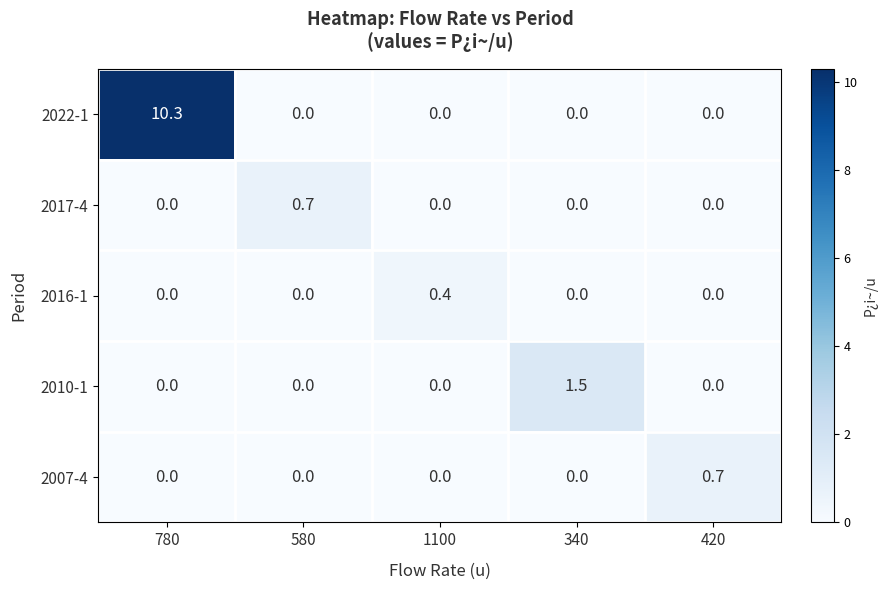

Reading left to right, extract all data points from this chart.

2022-1: 780=10.3	580=0.0	1100=0.0	340=0.0	420=0.0
2017-4: 780=0.0	580=0.7	1100=0.0	340=0.0	420=0.0
2016-1: 780=0.0	580=0.0	1100=0.4	340=0.0	420=0.0
2010-1: 780=0.0	580=0.0	1100=0.0	340=1.5	420=0.0
2007-4: 780=0.0	580=0.0	1100=0.0	340=0.0	420=0.7